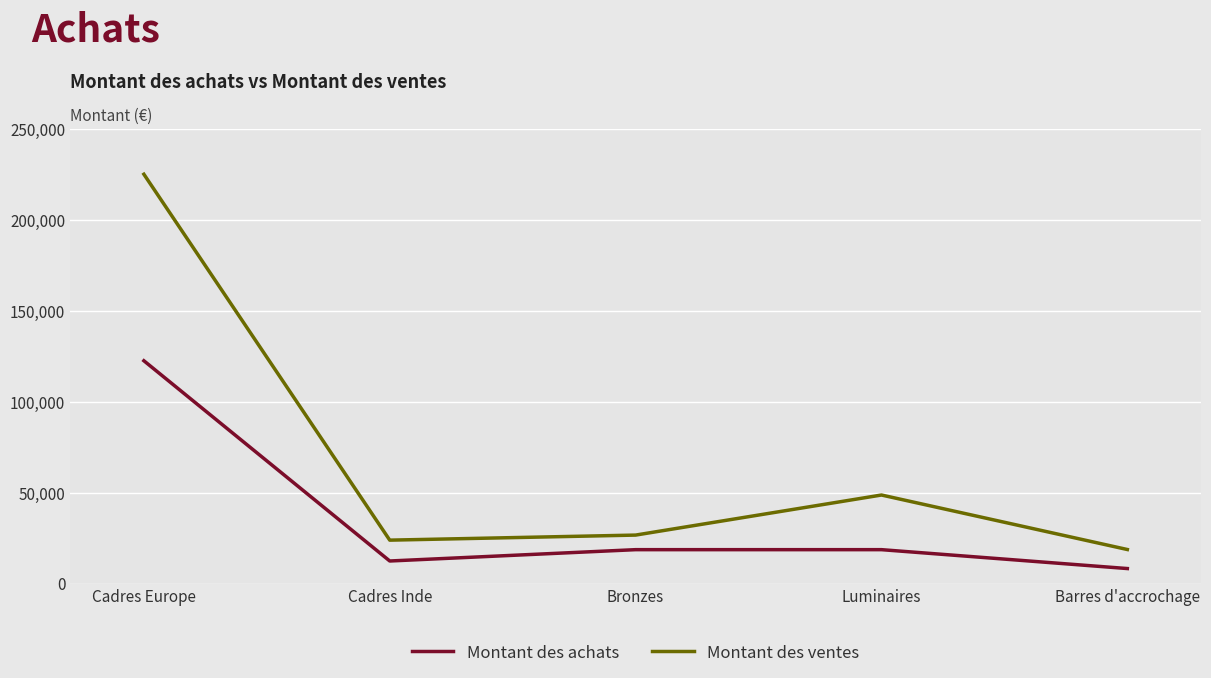

Which category has the highest value in the Montant des ventes series?

Cadres Europe